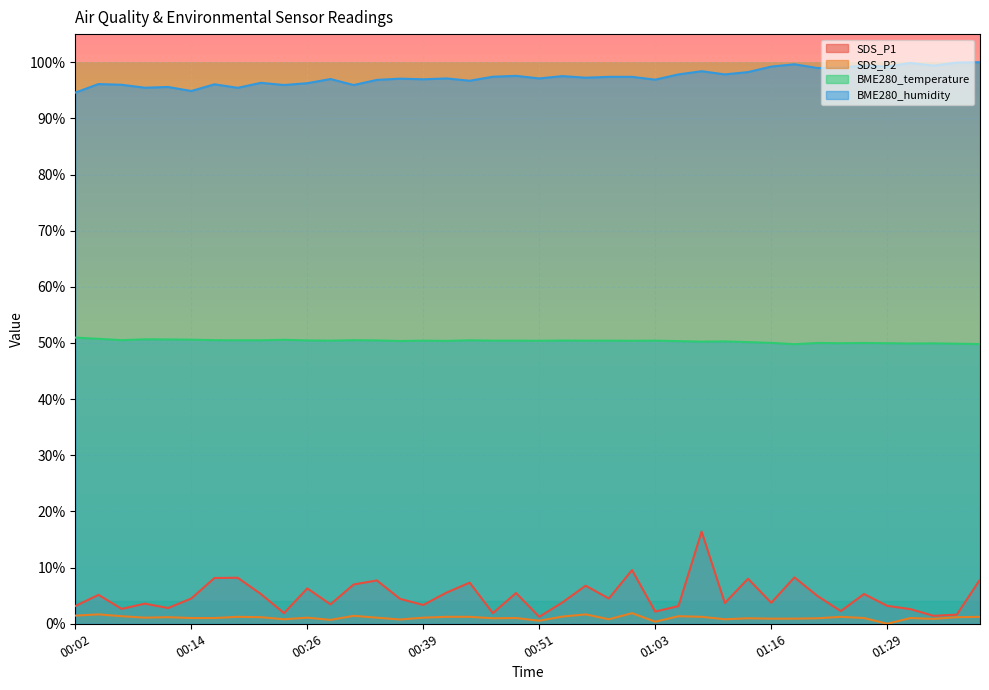

Which series has the largest range (max minus min)?

SDS_P1